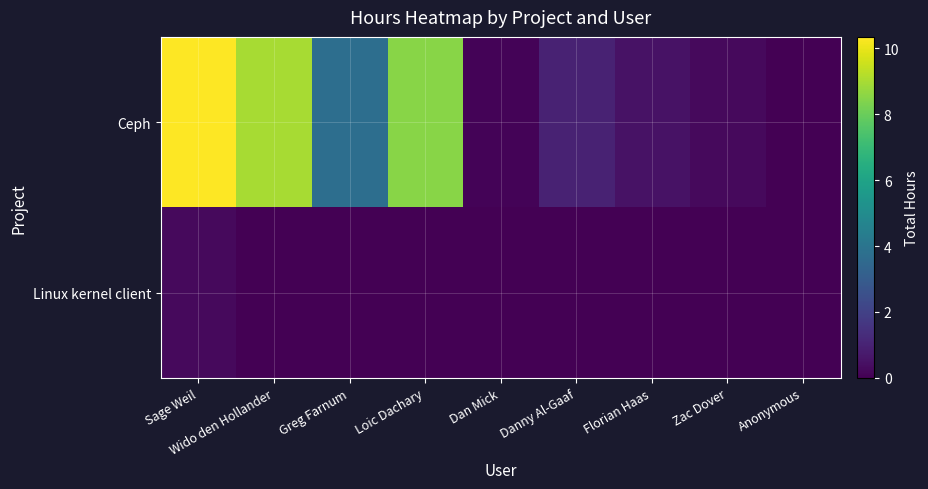

Reading left to right, extract all data points from this chart.

Ceph: Sage Weil=10.3	Wido den Hollander=9.0	Greg Farnum=3.8	Loic Dachary=8.5	Dan Mick=0.1	Danny Al-Gaaf=1.0	Florian Haas=0.5	Zac Dover=0.2	Anonymous=0.0
Linux kernel client: Sage Weil=0.2	Wido den Hollander=0.0	Greg Farnum=0.0	Loic Dachary=0.0	Dan Mick=0.0	Danny Al-Gaaf=0.0	Florian Haas=0.0	Zac Dover=0.0	Anonymous=0.0